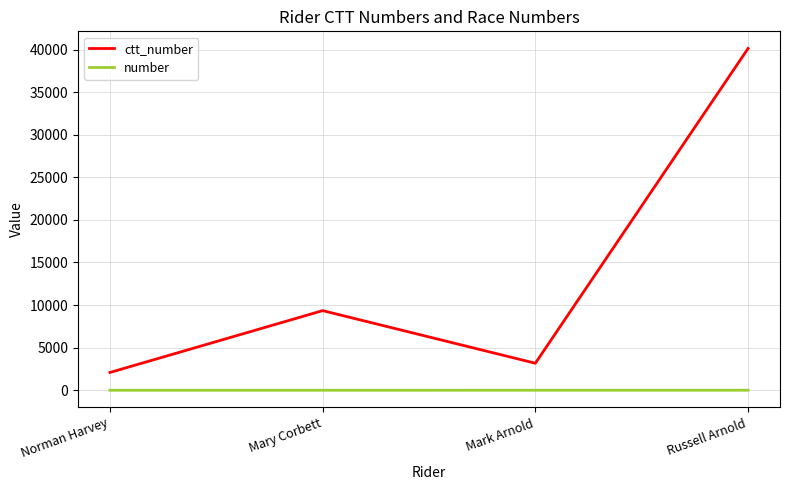

Does the chart have visible grid lines?

Yes